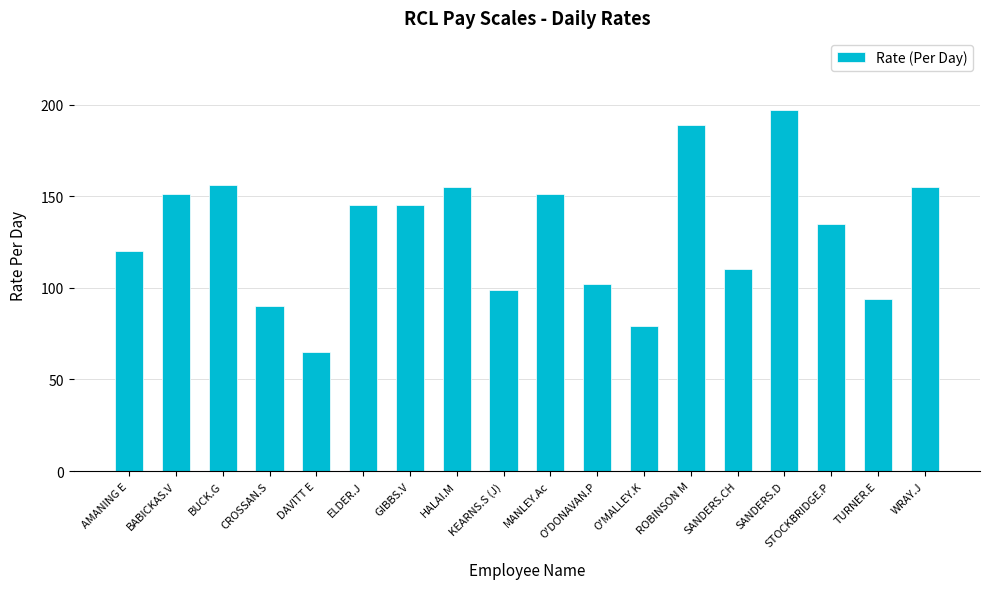

What is the average value?

130